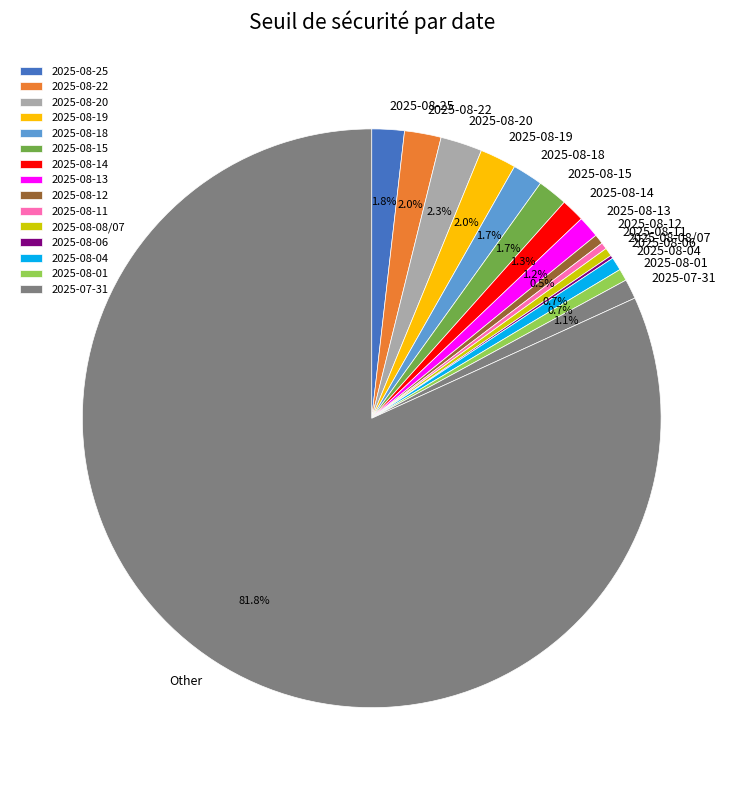

What percentage is NOT represented by 2025-08-15?

98.3%